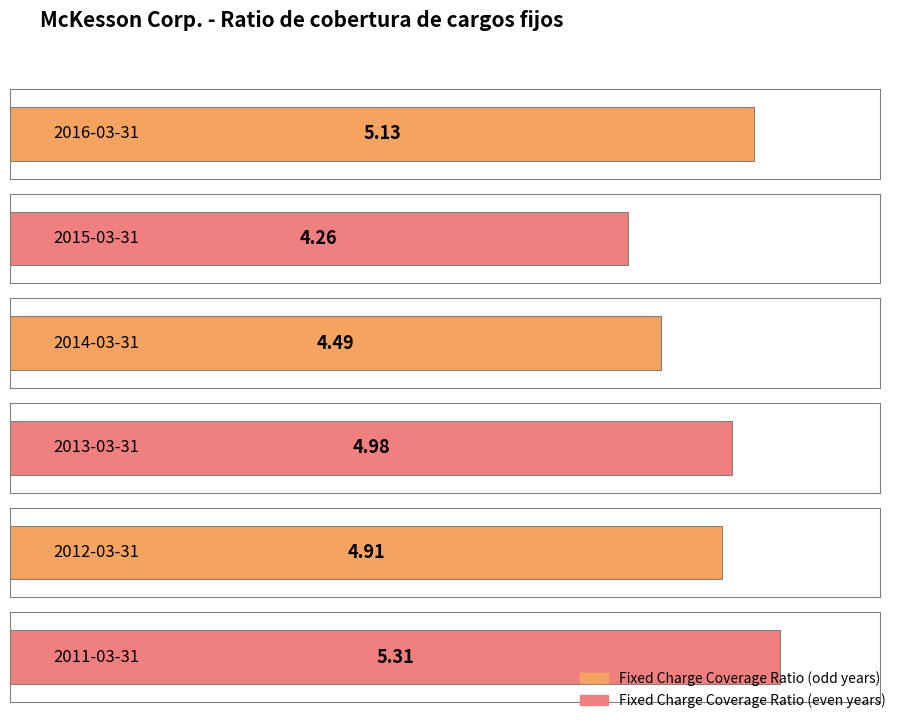

Reading left to right, what are all the values shown in this chart?

2016-03-31=5.1	2015-03-31=4.3	2014-03-31=4.5	2013-03-31=5.0	2012-03-31=4.9	2011-03-31=5.3